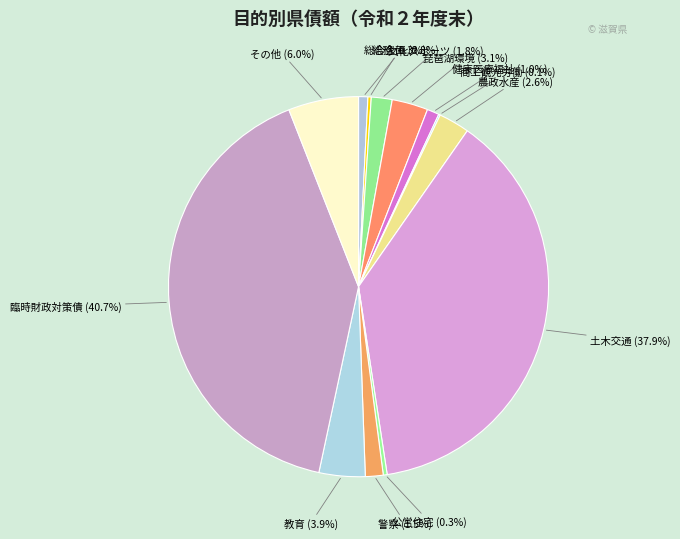

The 文化スポーツ slice represents 2% of the pie. True or false?

True